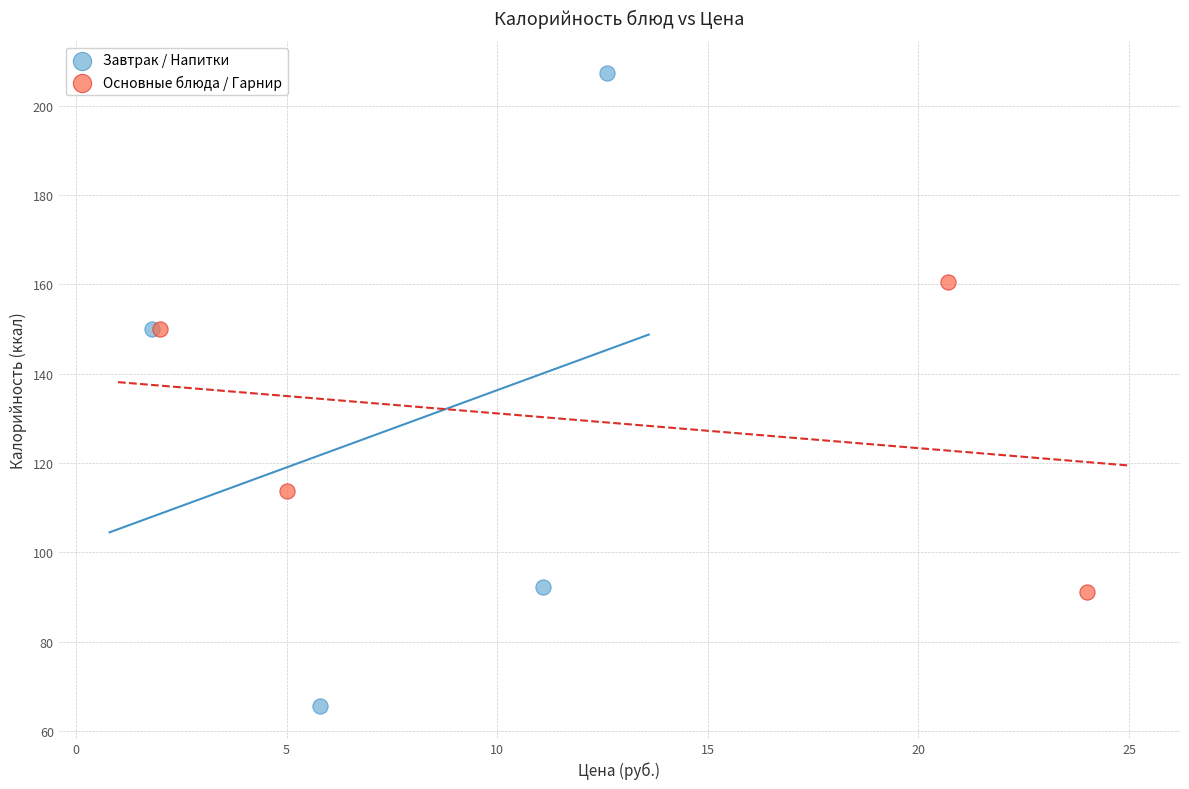

What are all the series names shown in the legend?

Завтрак / Напитки, Основные блюда / Гарнир